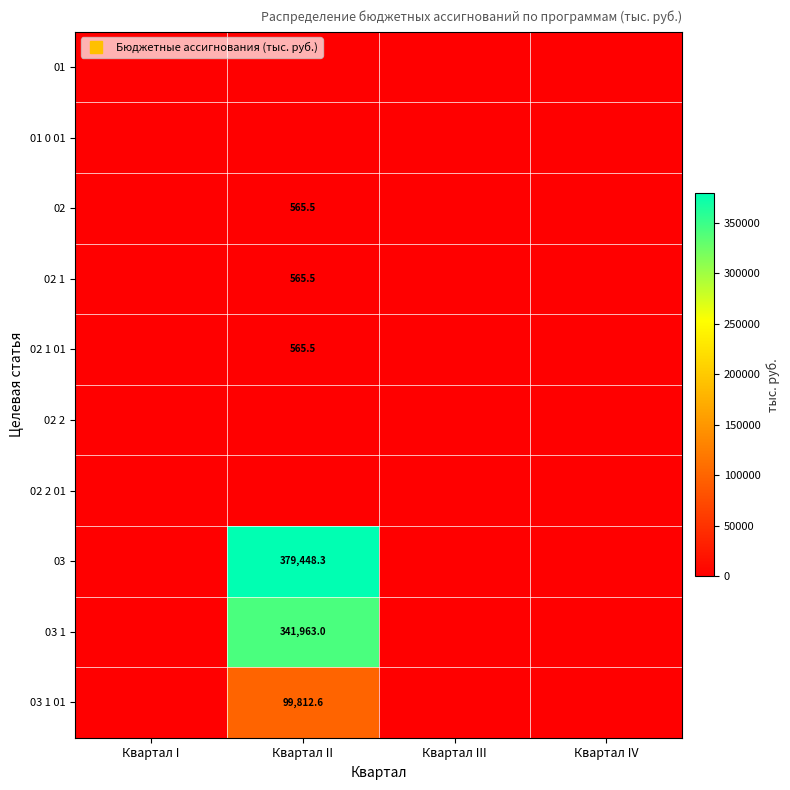

What is the highest value of the 03 series?

379448.3